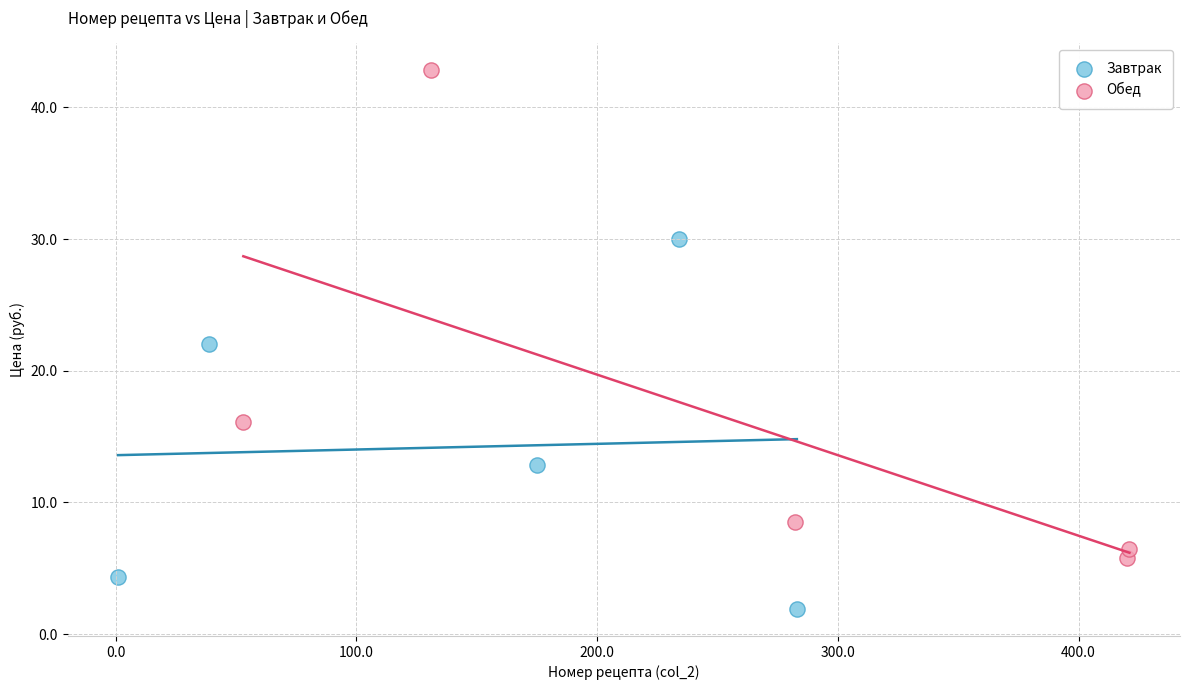

Which series has the largest Y range (max minus min)?

Обед